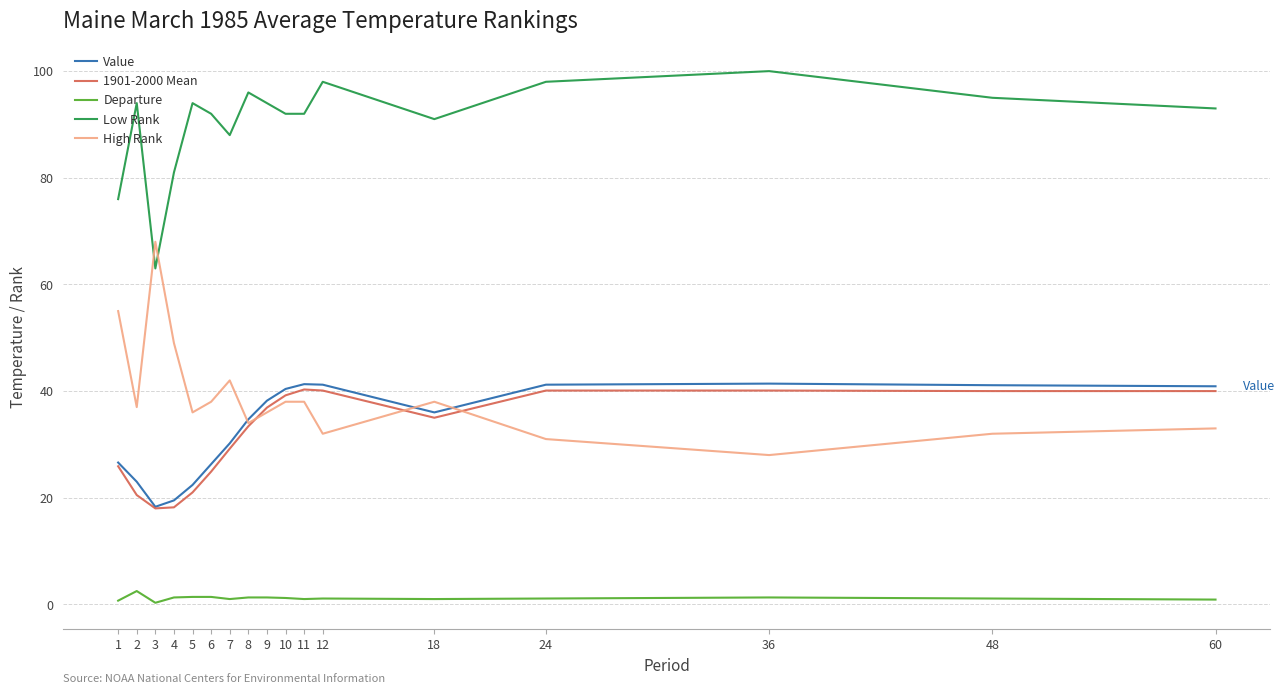

The value of 1901-2000 Mean at 18 is 35.0. True or false?

True